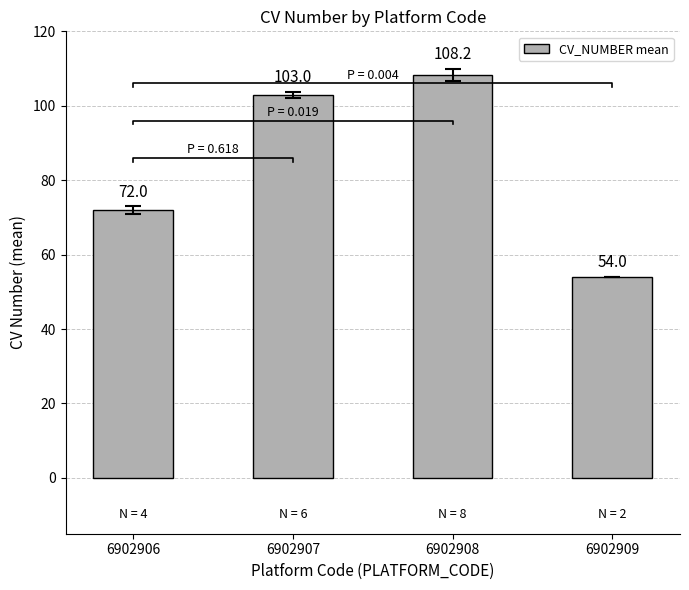

What is the smallest value displayed?

54.0